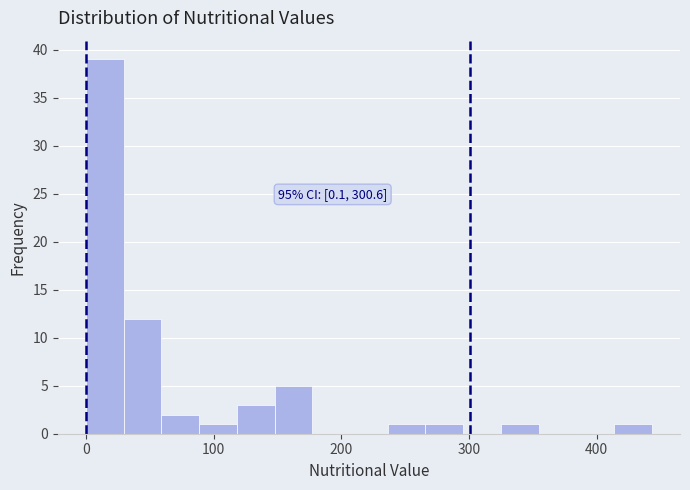

Read against the x-axis, roughly where is the centre of the tallest bar?

10